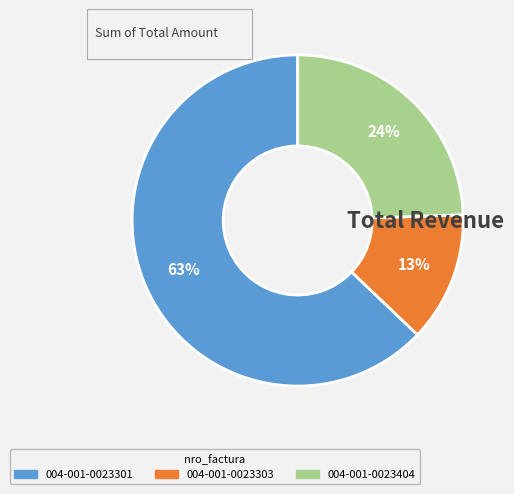

Is 004-001-0023404 the majority of the pie?

No